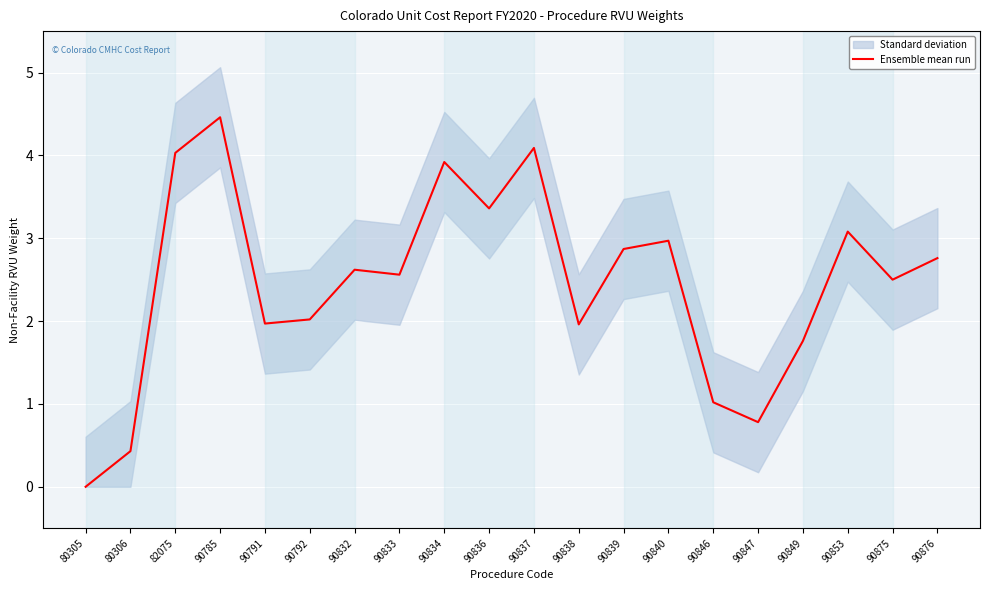

True or false: the data shows 1.6 at 90876.

False